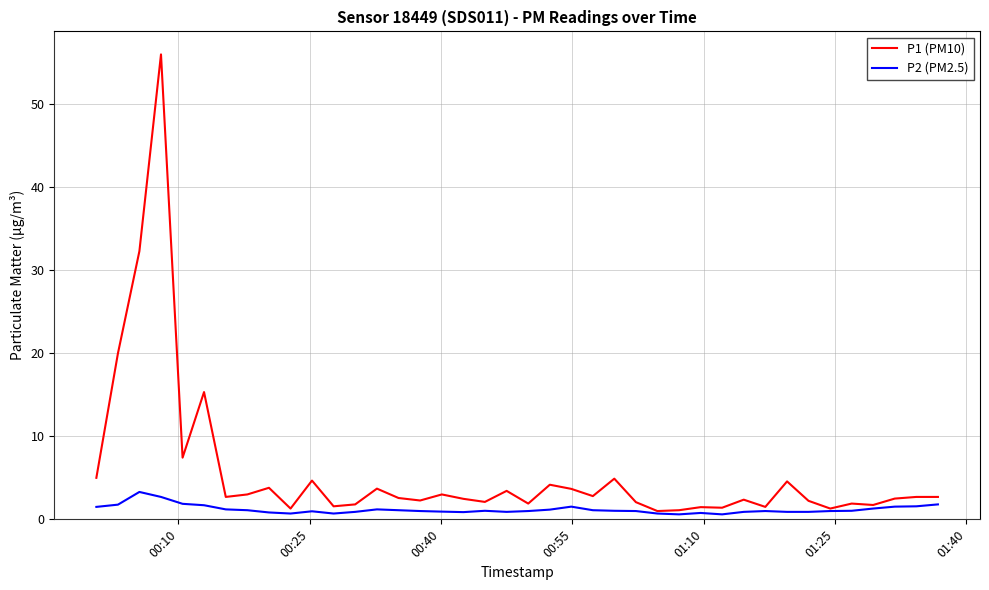

Which series has the widest spread of values?

P1 (PM10)